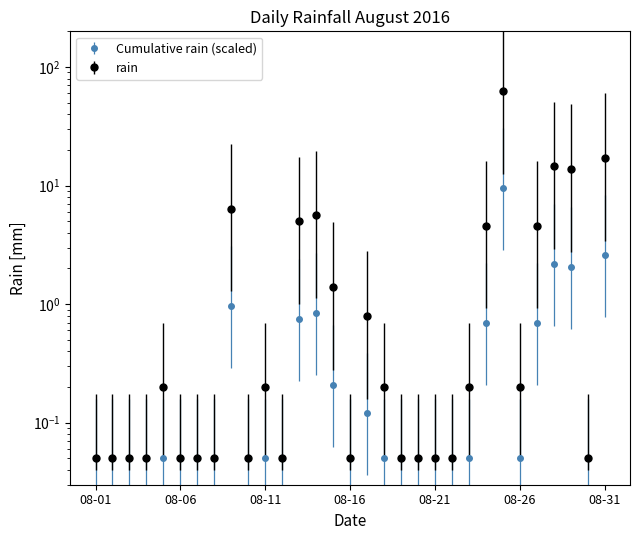

At which category does the chart reach its minimum across all series?

08-01